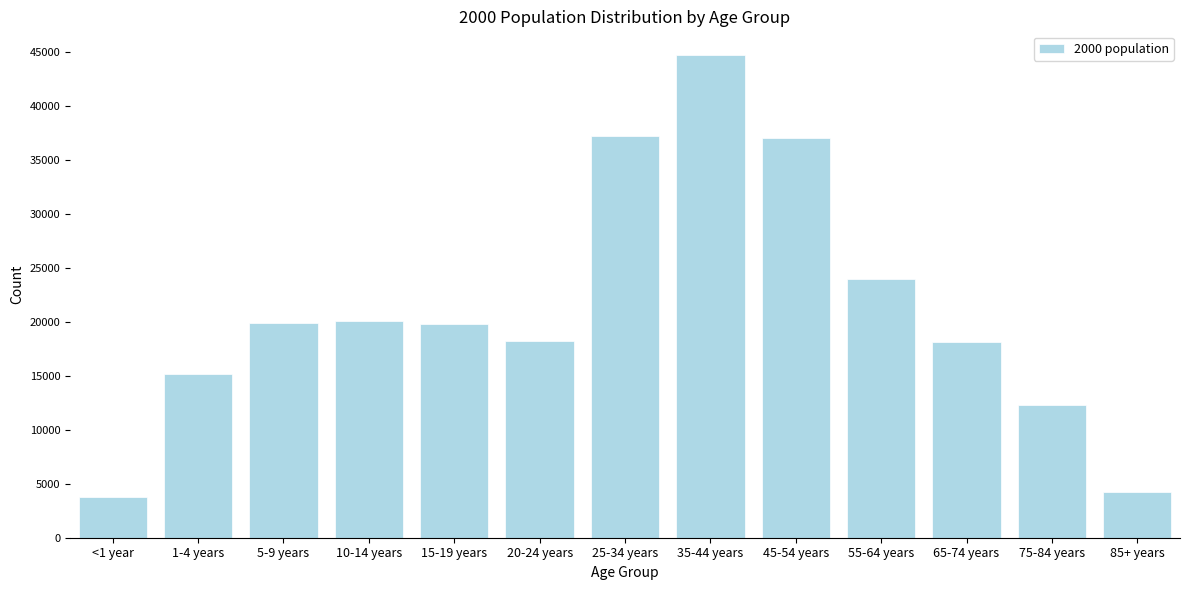

What is the sum of the values at 10-14 years and 45-54 years?

57087